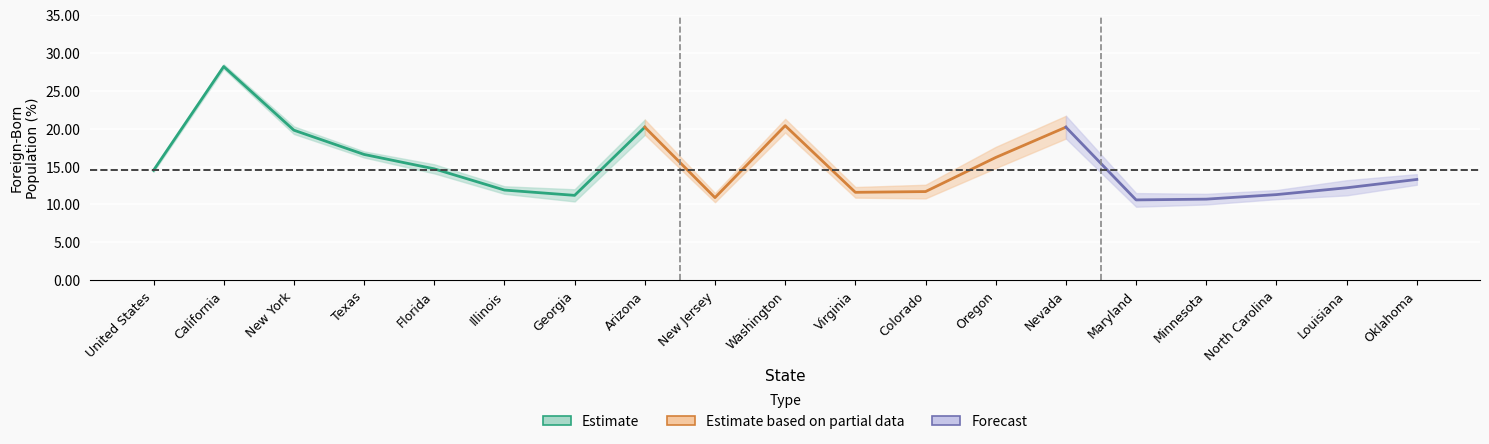

True or false: upper and lower intersect in this chart.

False